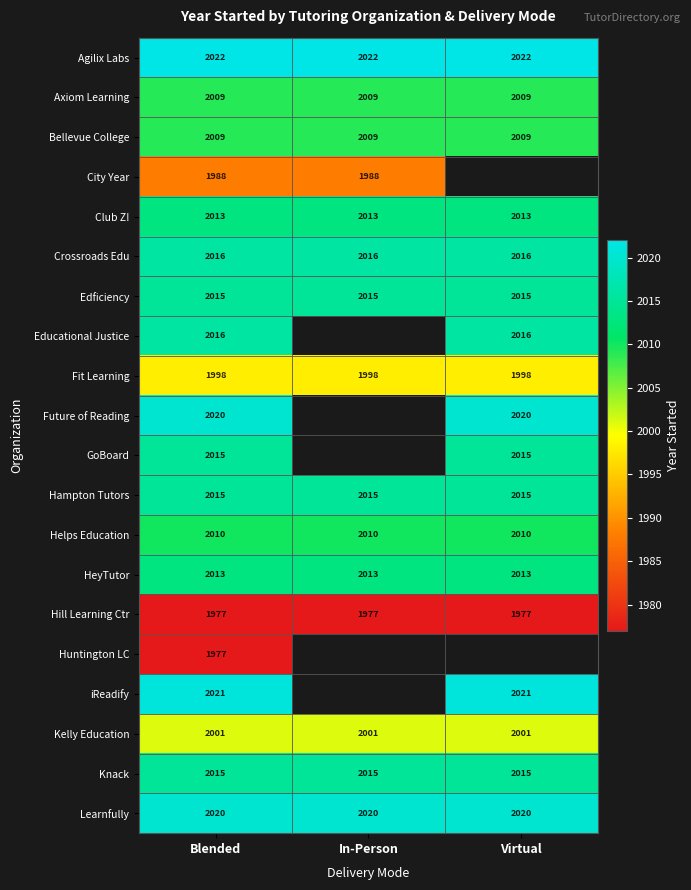

What is the sum of the Edficiency values at In-Person and Virtual?

4030